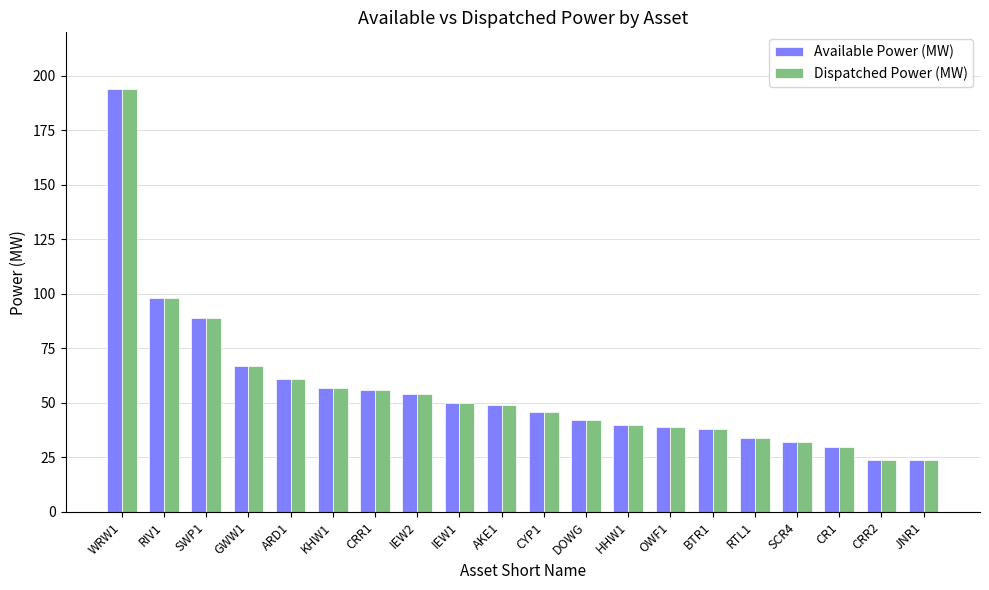

Which label corresponds to the largest value in the chart?

WRW1